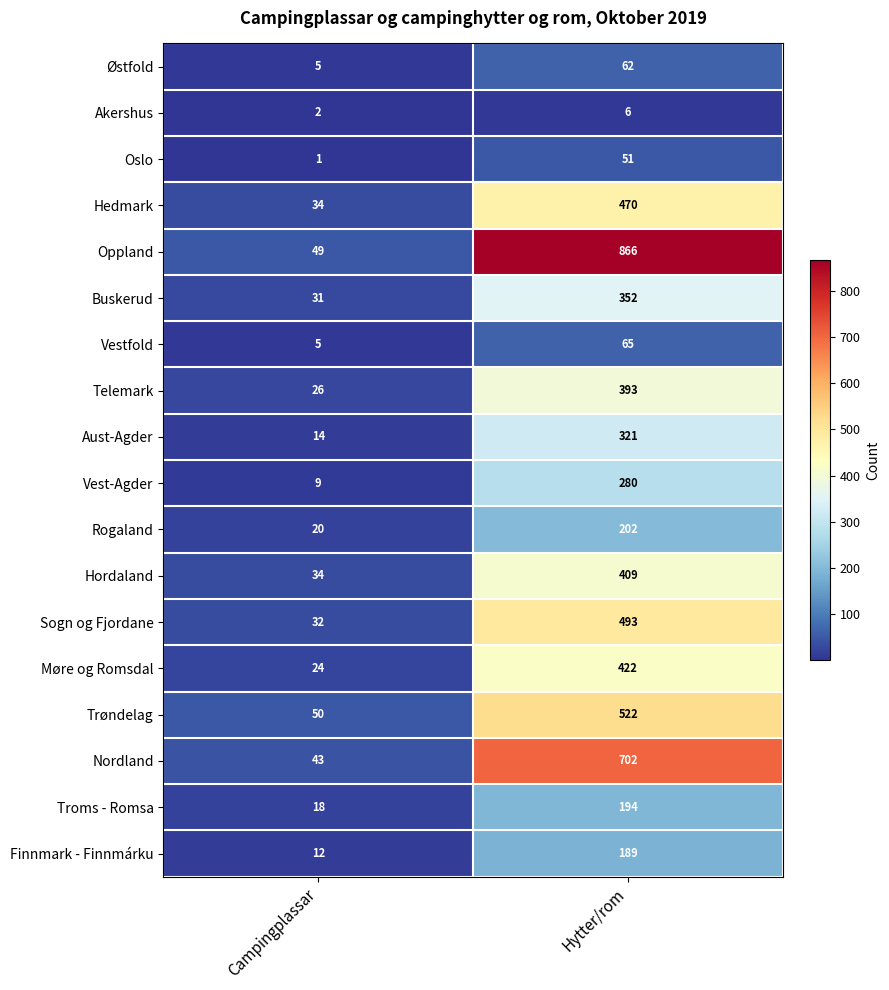

The value of Oppland at Campingplassar is 49. True or false?

True